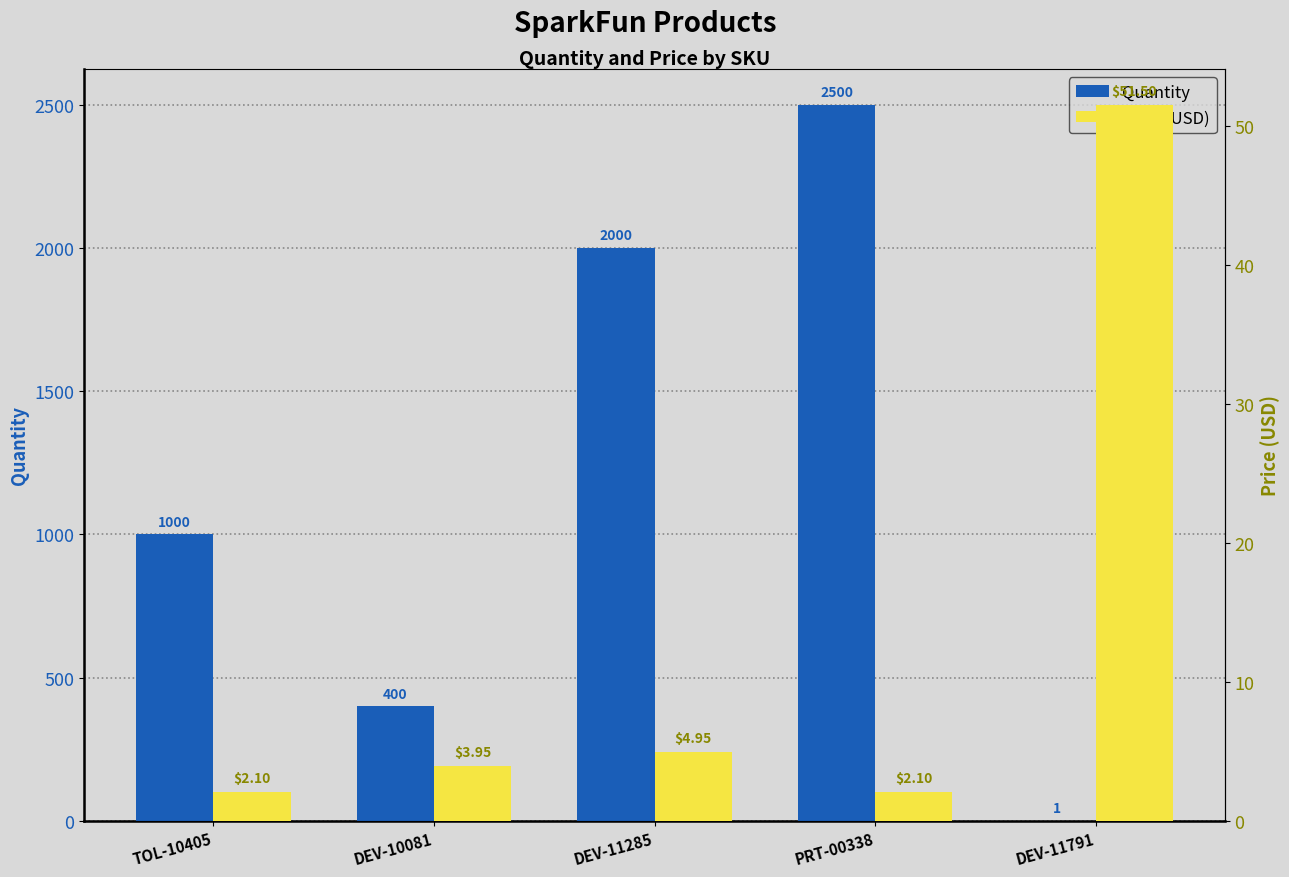

What is the difference between the maximum and second lowest values in the Price (USD) series?

49.4